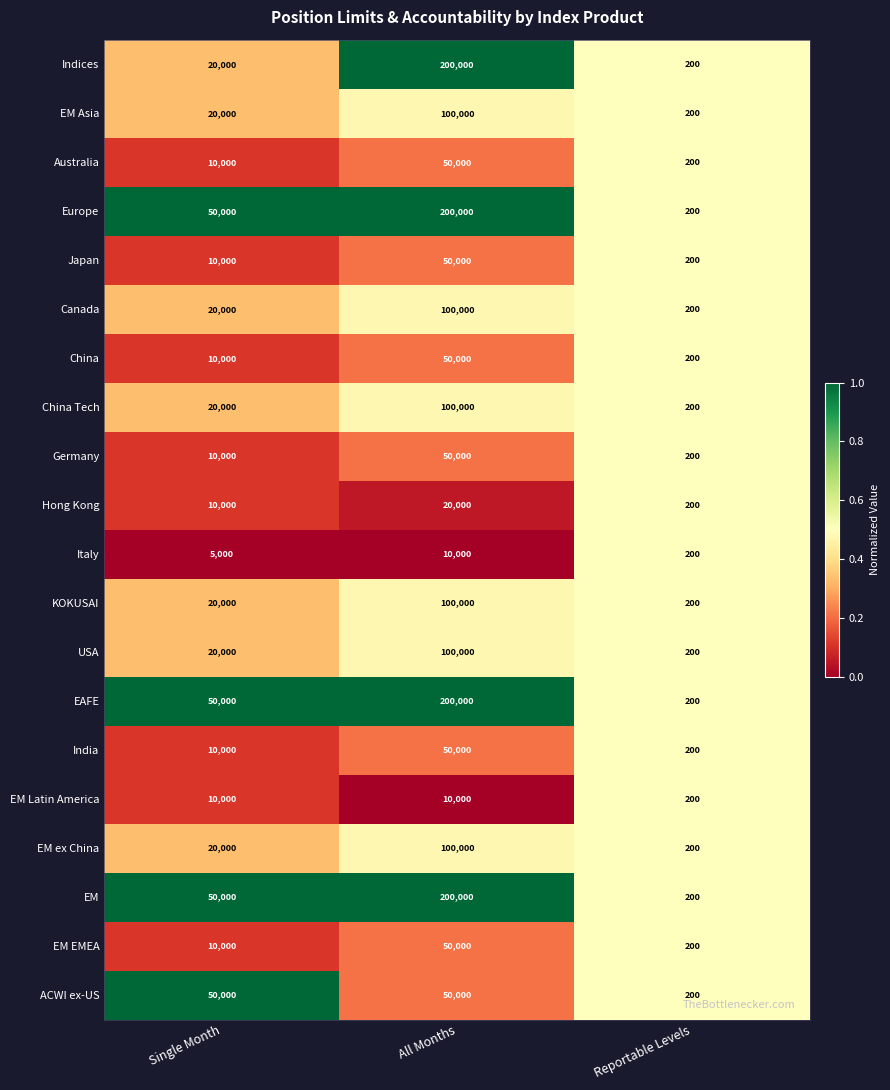

What is the minimum value for Germany?

200